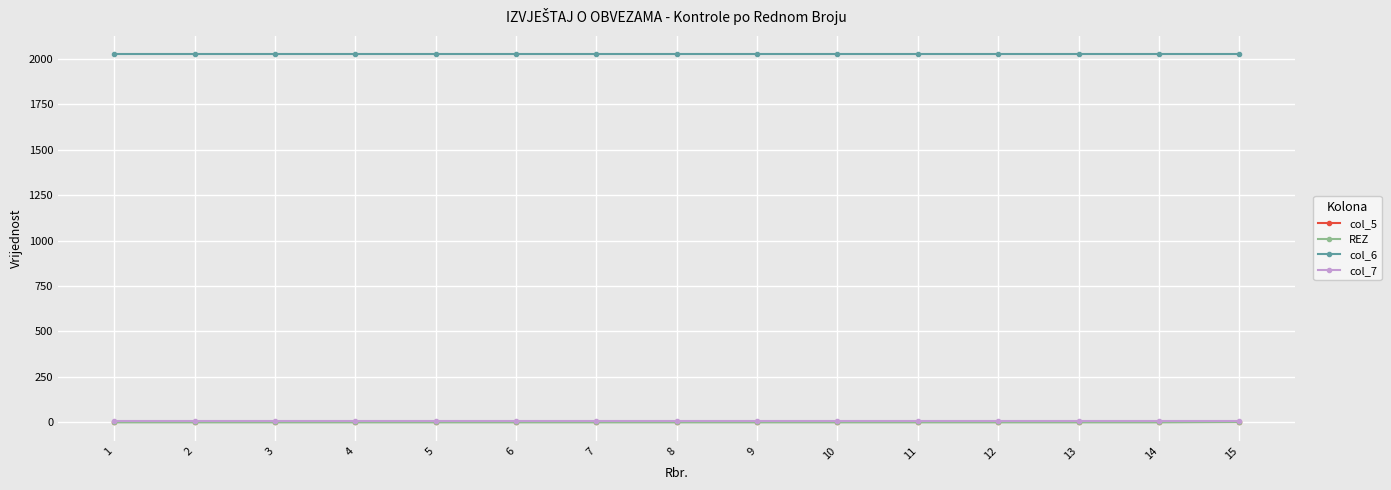

Which series has the largest total across all categories?

col_6